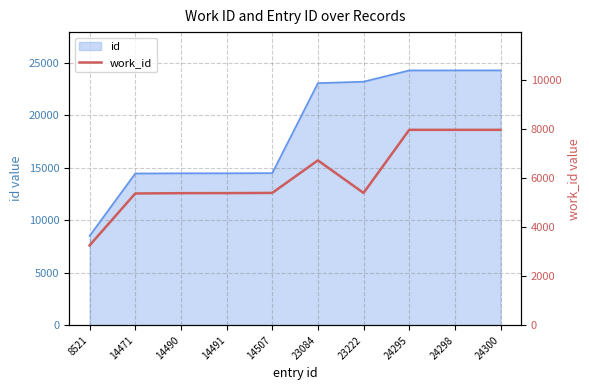

How many data points are less than 5407?

5